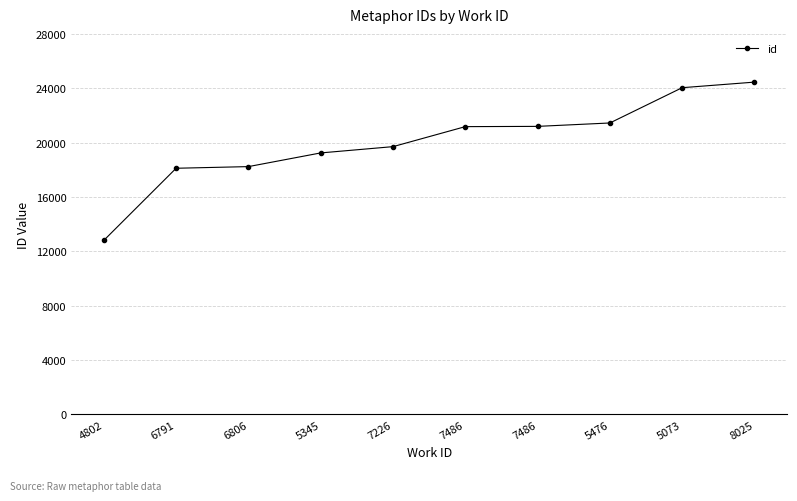

How many categories are shown in the chart?

10